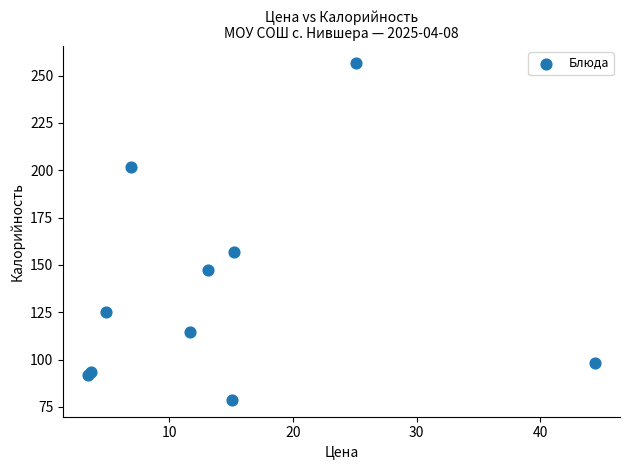

What Y value in the scatter plot is closest to 167?

157.0